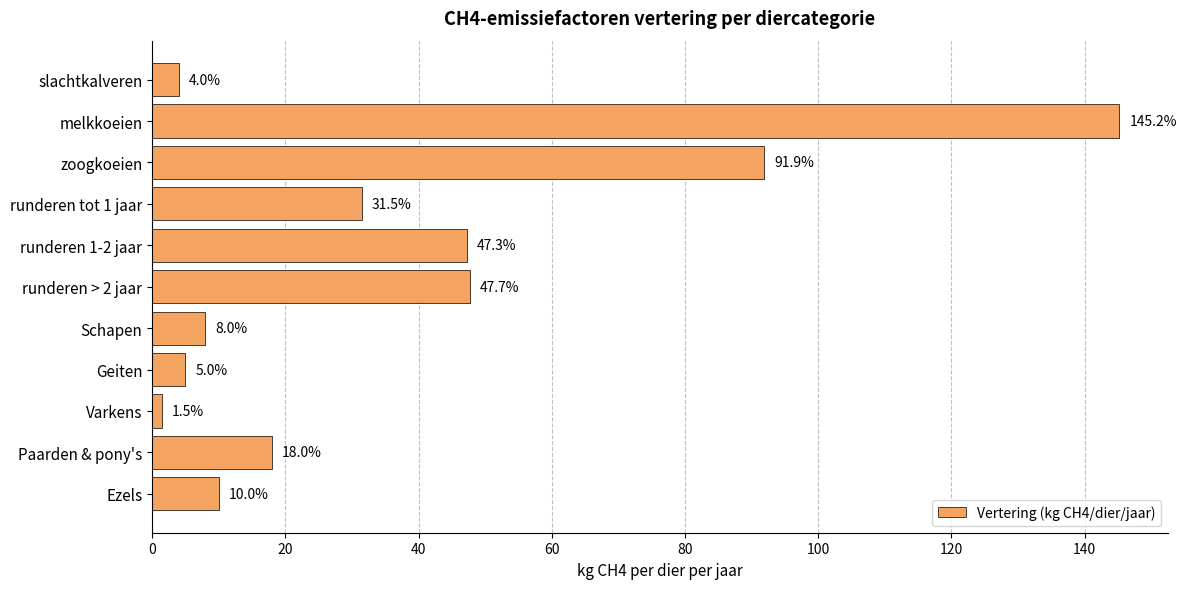

Where is the data nearest to the value 73?

zoogkoeien